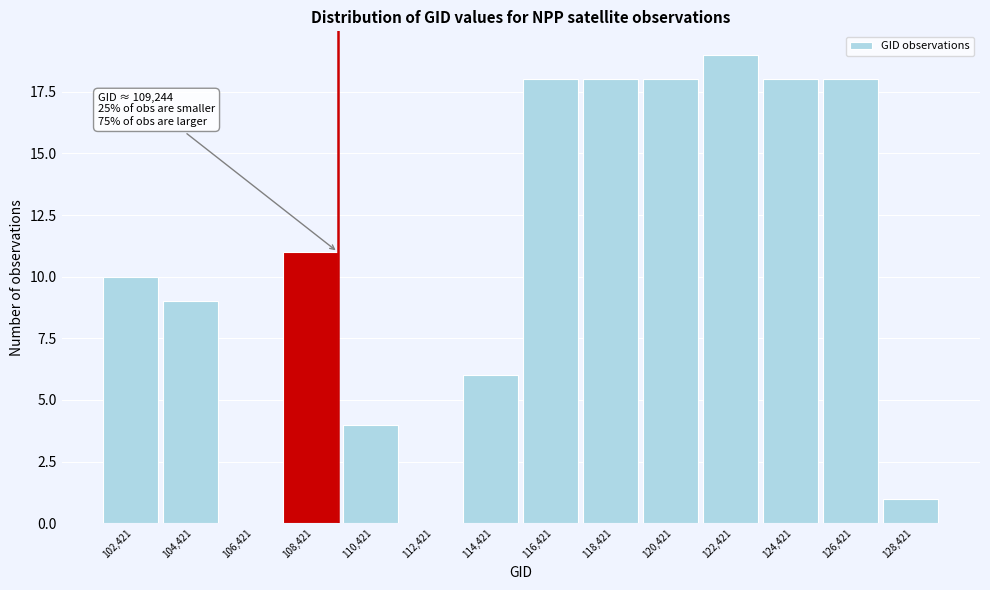

Which range on the x-axis has the tallest bar?

121400 to 123400